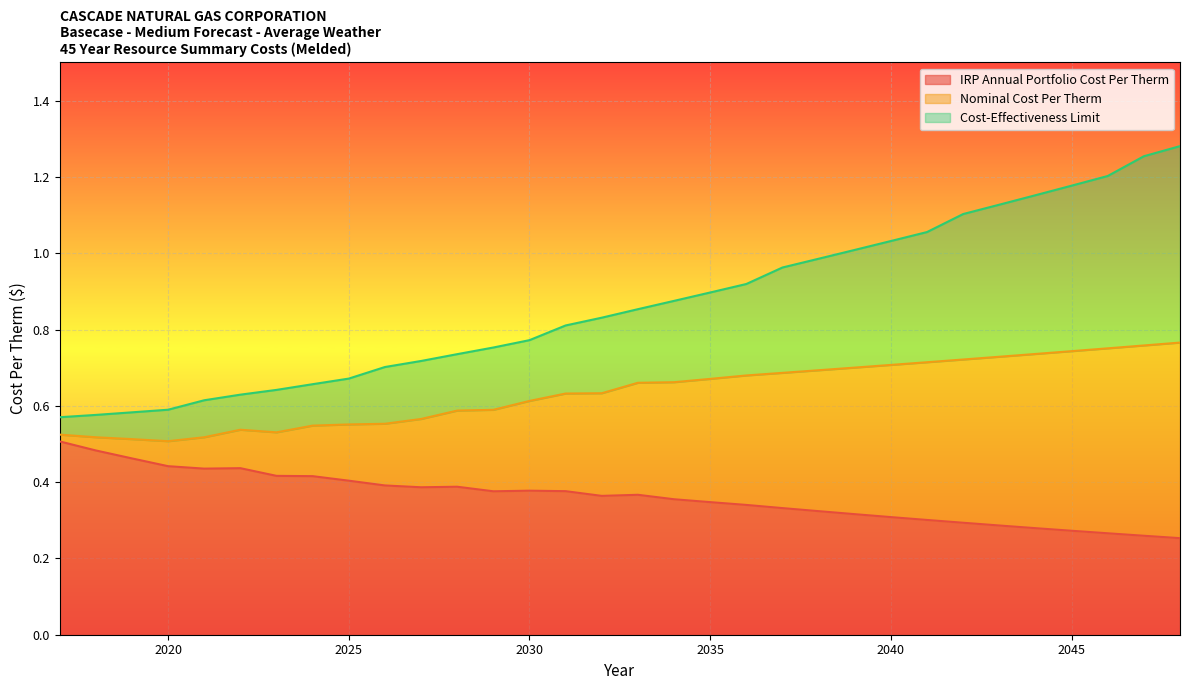

Which has a higher value, 2042 or 2034?

2034